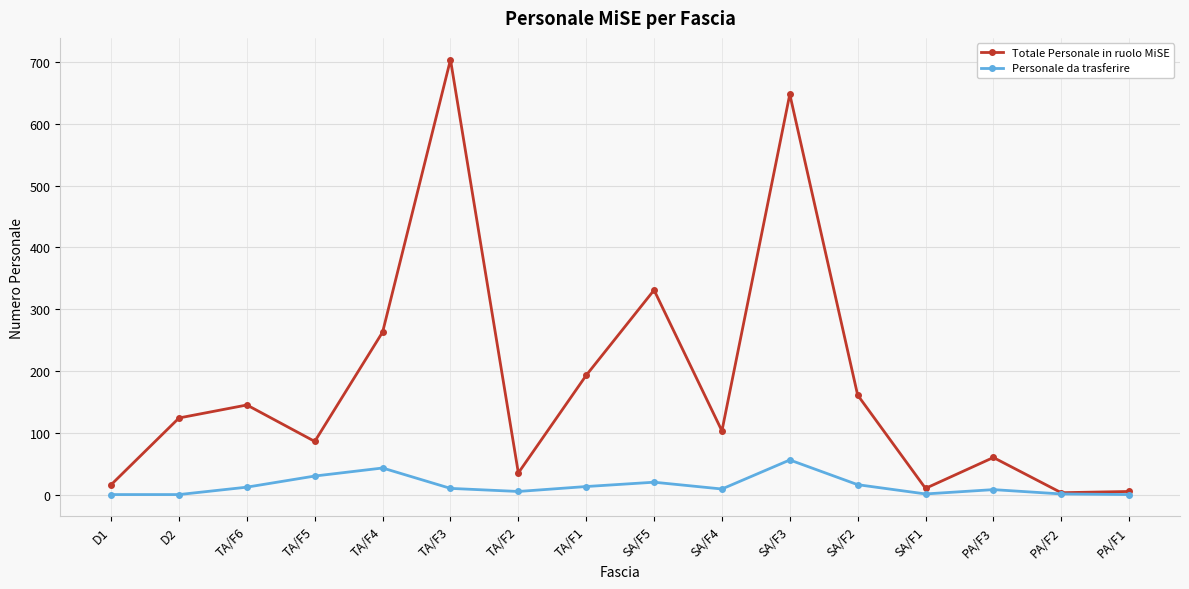

At which label does Personale da trasferire reach its peak?

SA/F3